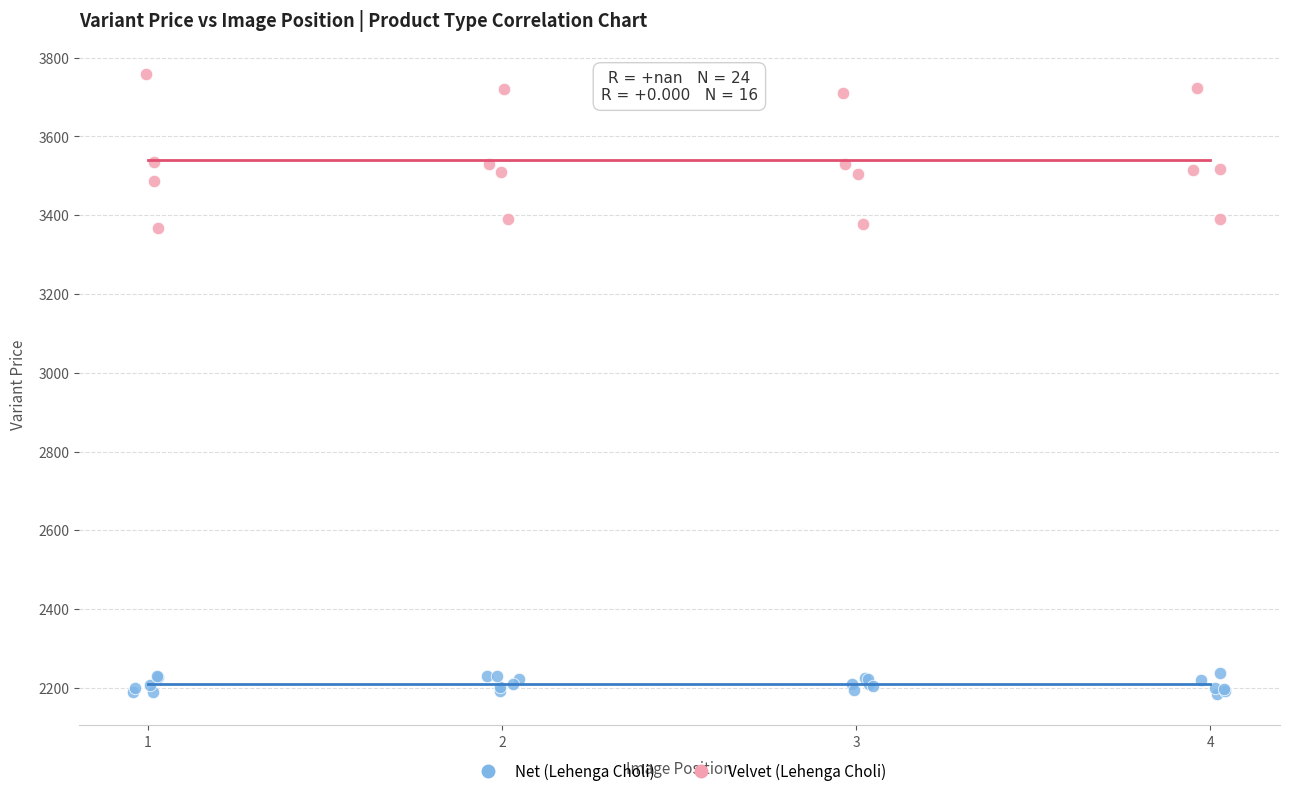

Which series reaches the maximum Y coordinate?

Velvet (Lehenga Choli)